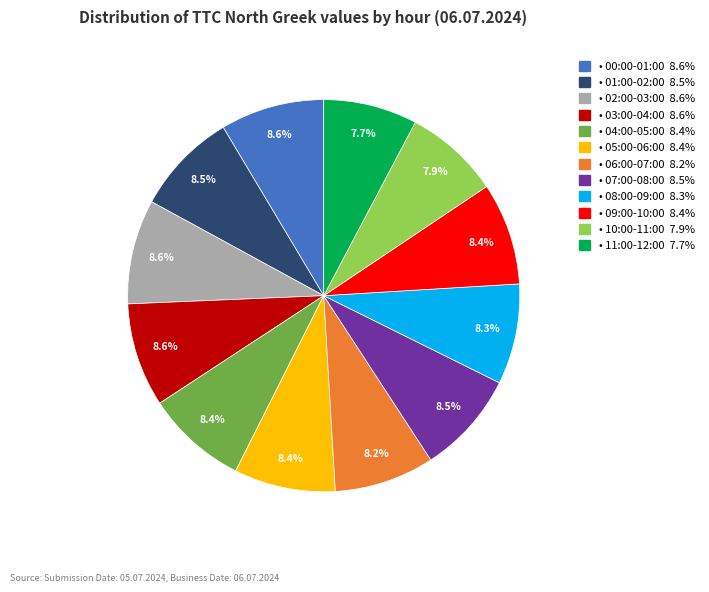

Is there any slice that represents more than half of the pie?

No